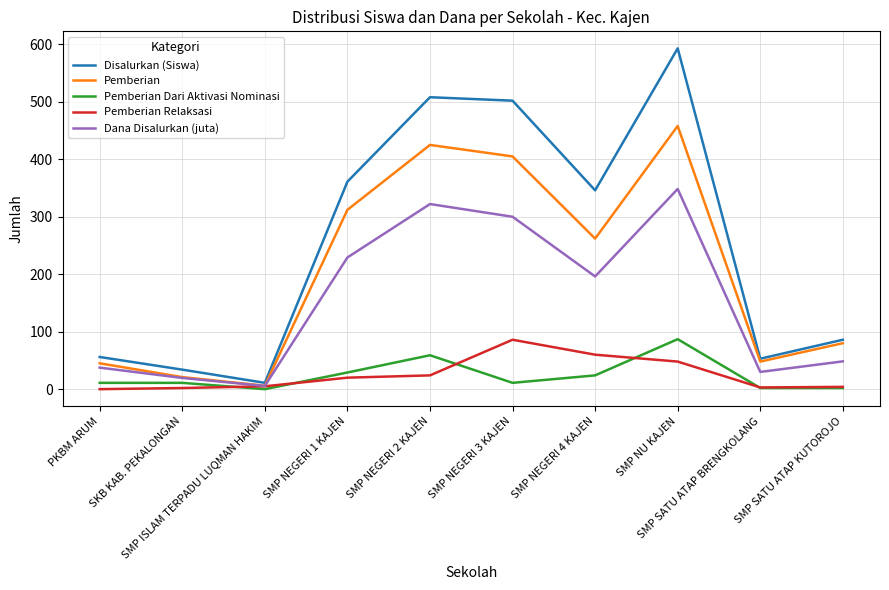

What is the difference between the maximum and minimum values in the Pemberian Dari Aktivasi Nominasi series?

87.0